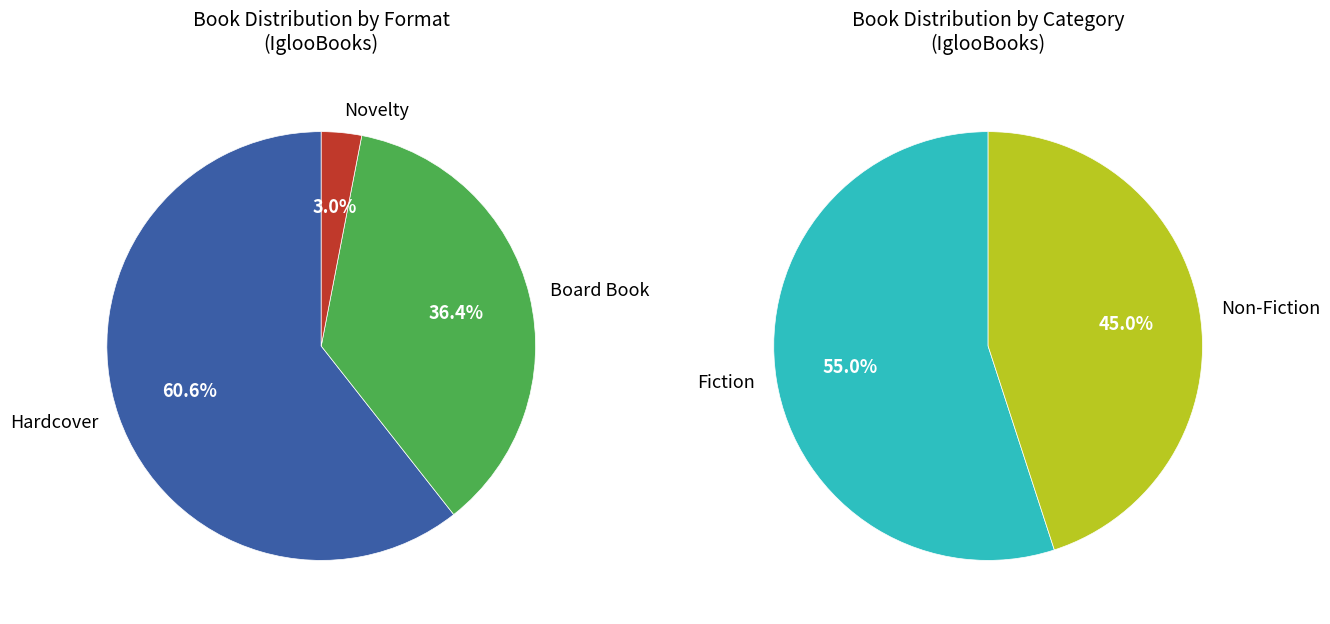

What percentage is the Fiction slice, to the nearest percent?

55%